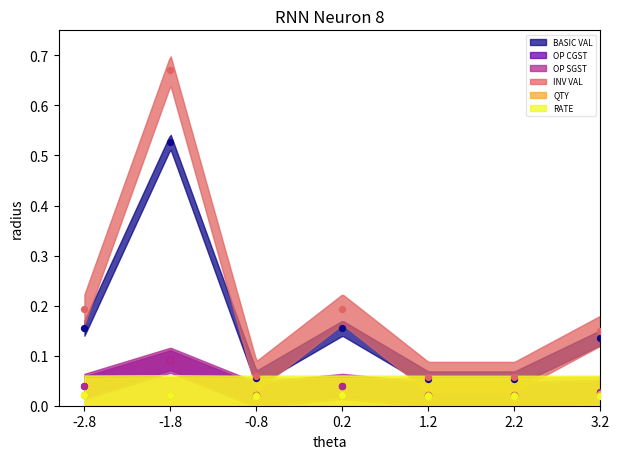

Which series has the largest total across all categories?

INV VAL